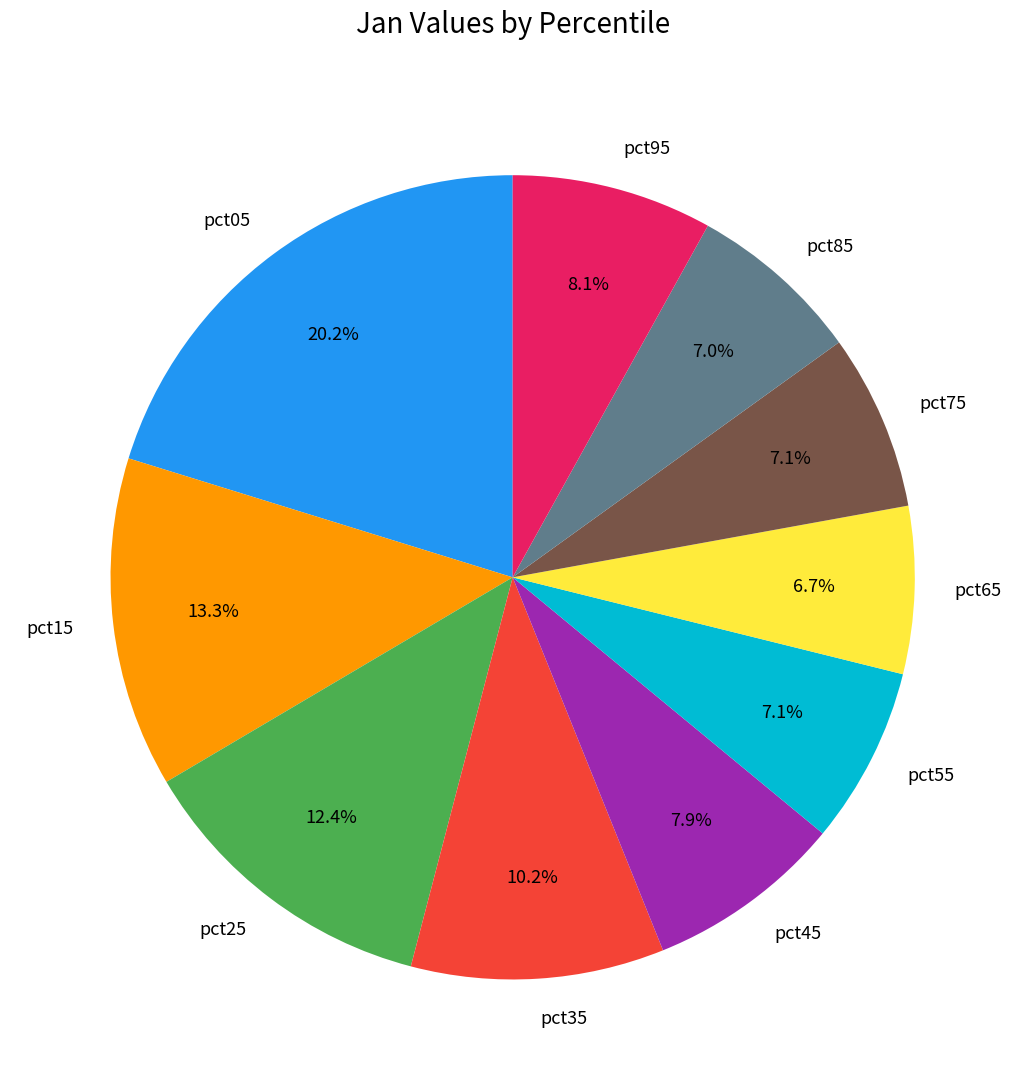

What is the largest slice in the pie chart?

pct05